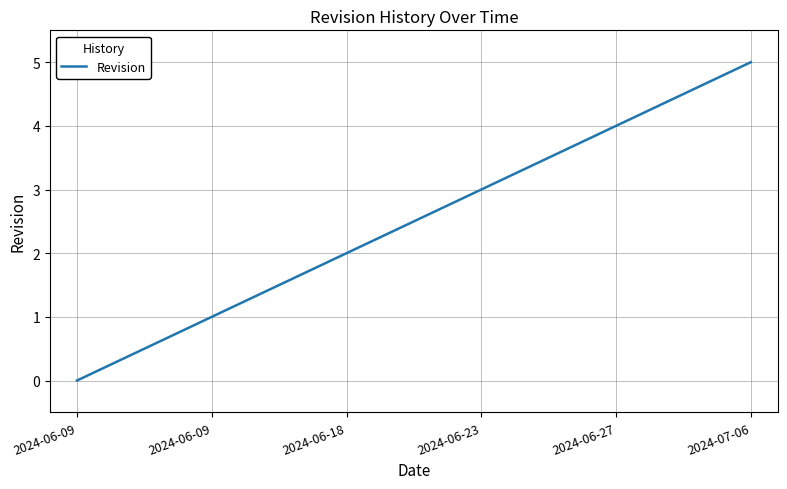

List the labels in order of value, largest first.

2024-07-06, 2024-06-27, 2024-06-23, 2024-06-18, 2024-06-09, 2024-06-09